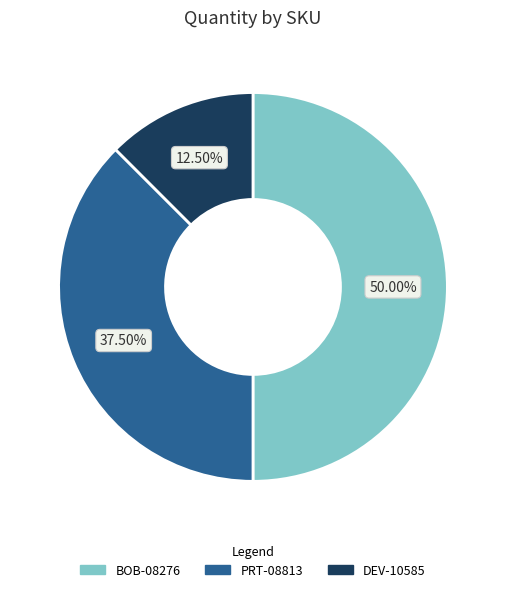

The BOB-08276 slice represents 50% of the pie. True or false?

True